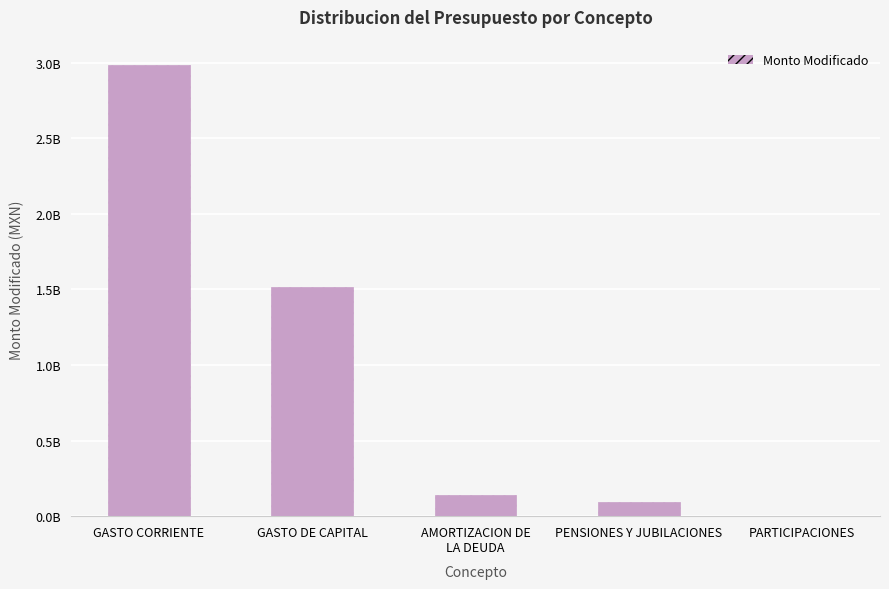

Which category has the highest value across all series?

GASTO CORRIENTE